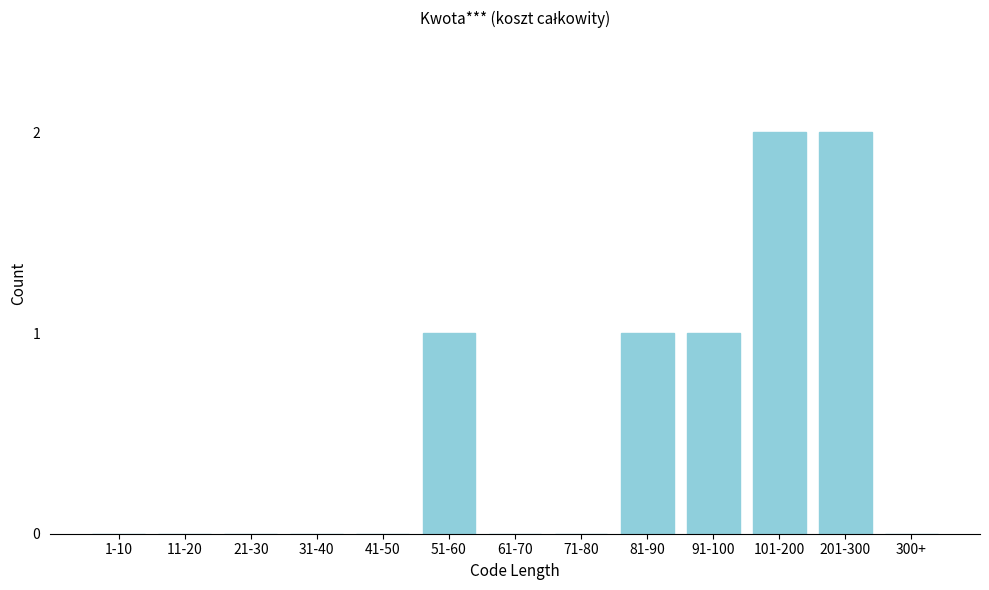

Reading right to left, what are all the values shown in this chart?

300+=0	201-300=2	101-200=2	91-100=1	81-90=1	71-80=0	61-70=0	51-60=1	41-50=0	31-40=0	21-30=0	11-20=0	1-10=0